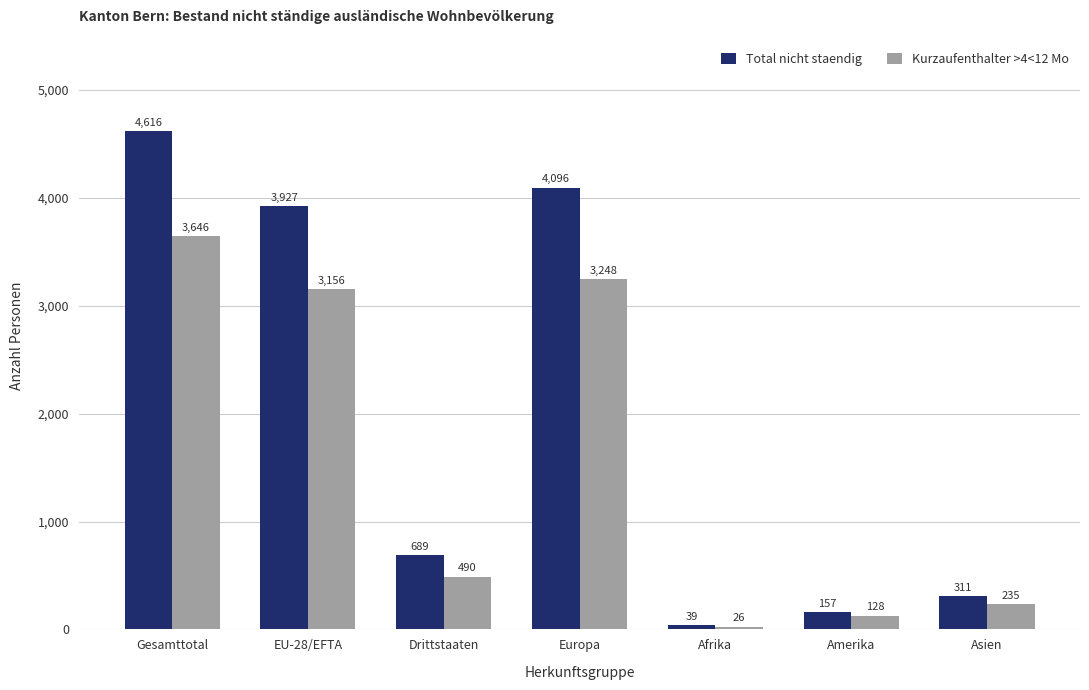

Rank the series by their maximum value, from lowest to highest.

Kurzaufenthalter >4<12 Mo, Total nicht staendig